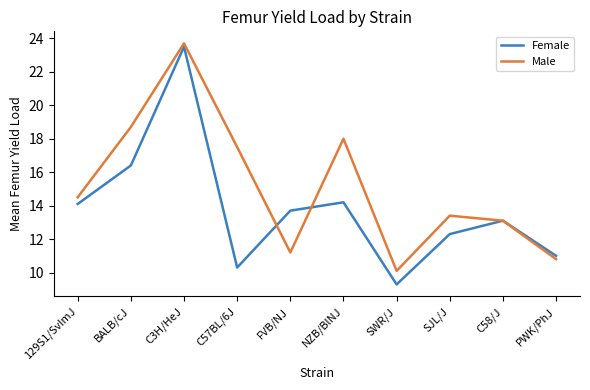

Which category has the lowest value across all series?

SWR/J